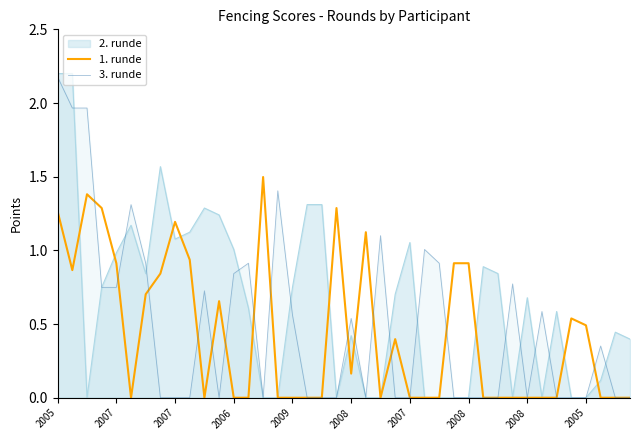

In 1. runde, how many points are lower than both neighbors (excluding endpoints)?

5